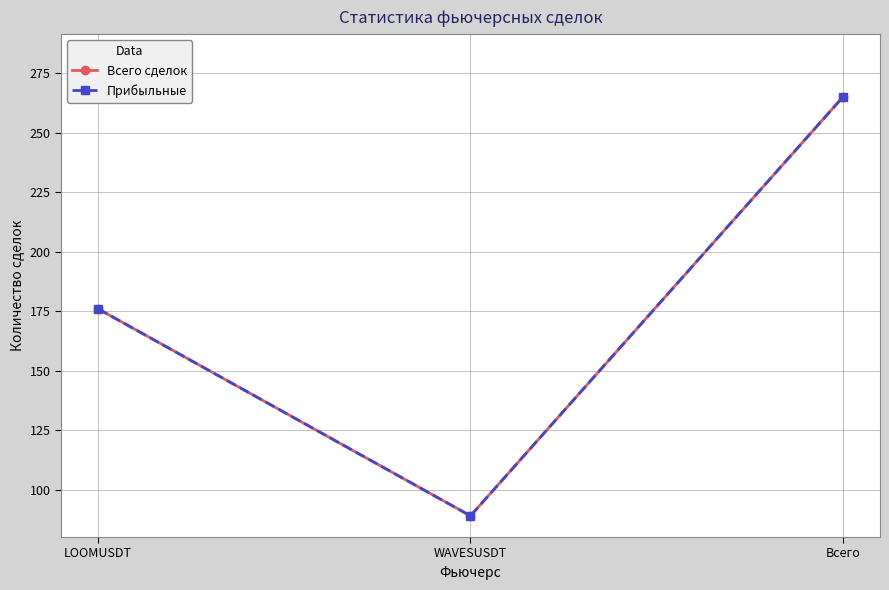

Which series has the largest range (max minus min)?

Всего сделок